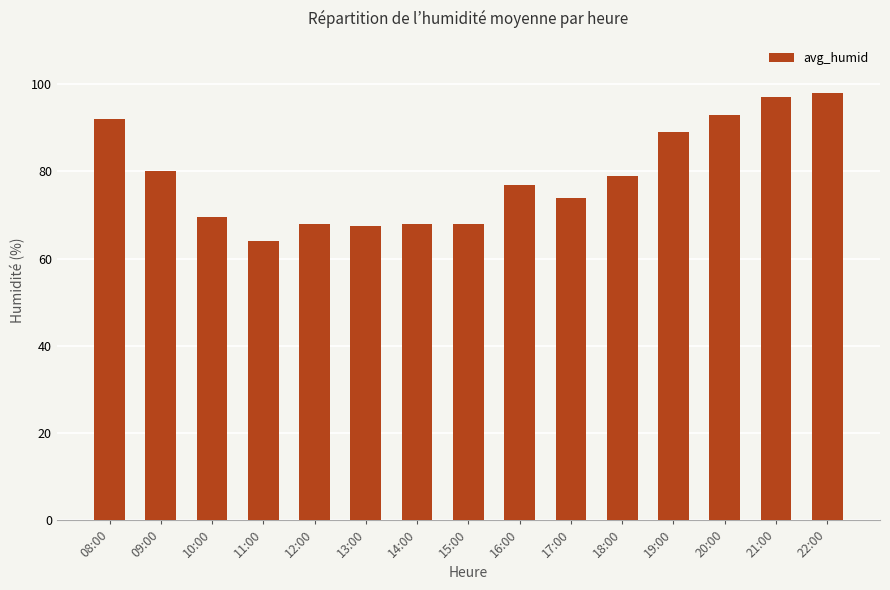

What is the label of the 15th bar from the left?

22:00